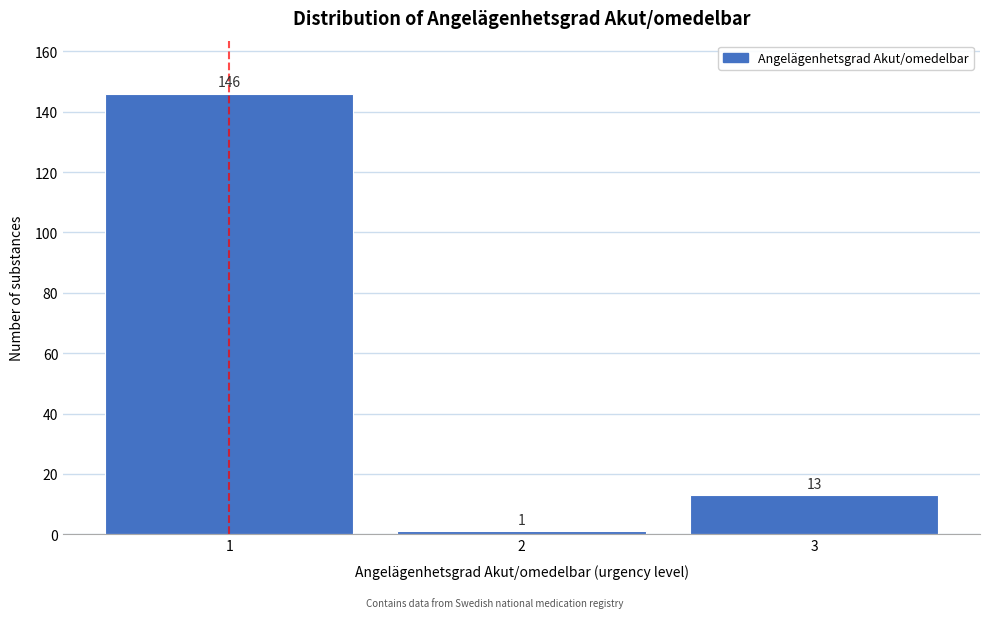

Reading right to left, list all the values displayed in this chart.

3=13	2=1	1=146